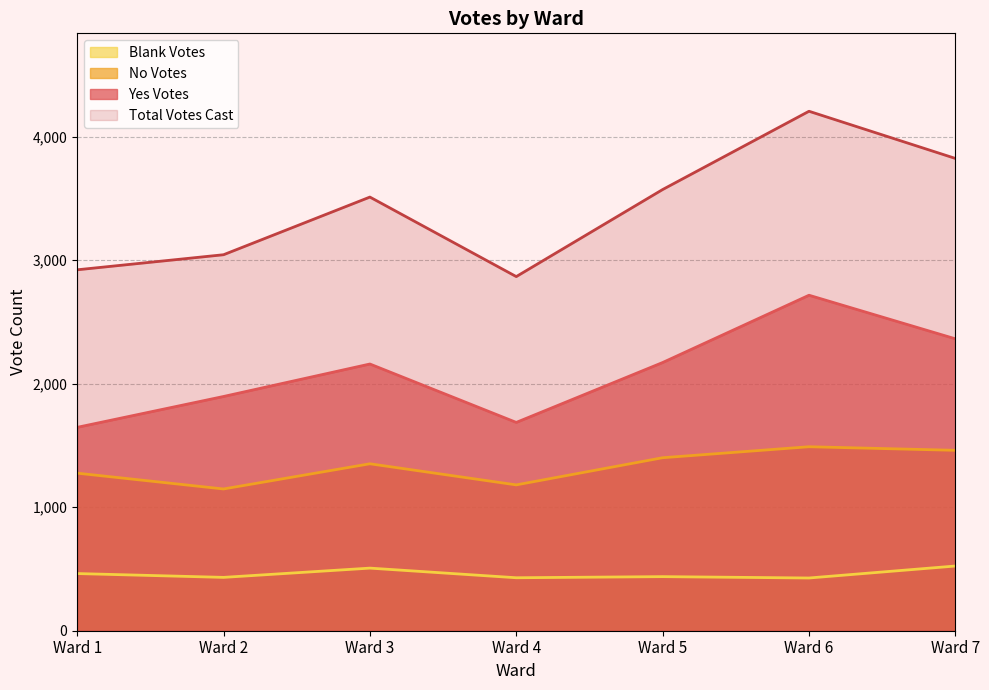

Is the value of Total Votes Cast at Ward 3 greater than the value of Yes Votes at Ward 2?

Yes